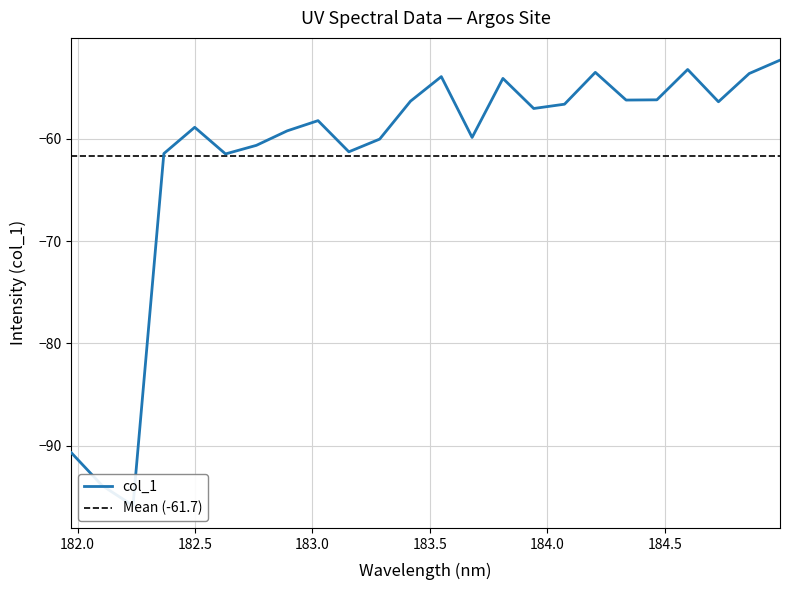

Rank the categories by value from highest to lowest.

184.9911297472, 184.5979655002, 184.2046578328, 184.8600909338, 183.5488263418, 183.811206745, 184.46687888, 184.3357763242, 183.4176122368, 184.7290361848, 184.0735234058, 183.9423730432, 183.0238743082, 182.498667305, 182.8925964608, 183.6800245112, 183.2863821962, 182.7613026778, 183.15513622, 182.3673257152, 182.6299929592, 181.9732053322, 182.1045947288, 182.2359681898